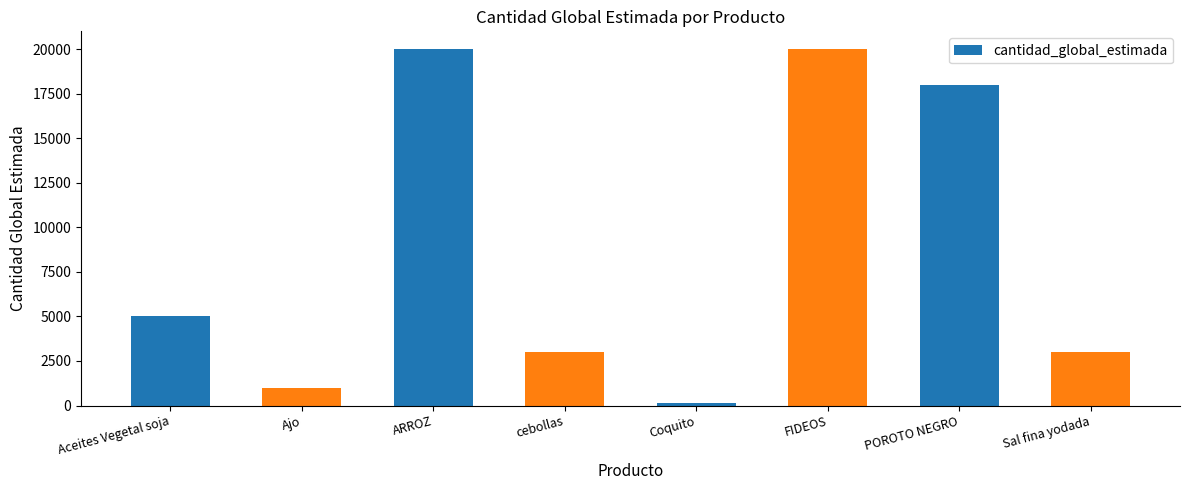

Reading left to right, extract all data points from this chart.

5000	1000	20000	3000	115	20000	18000	3000